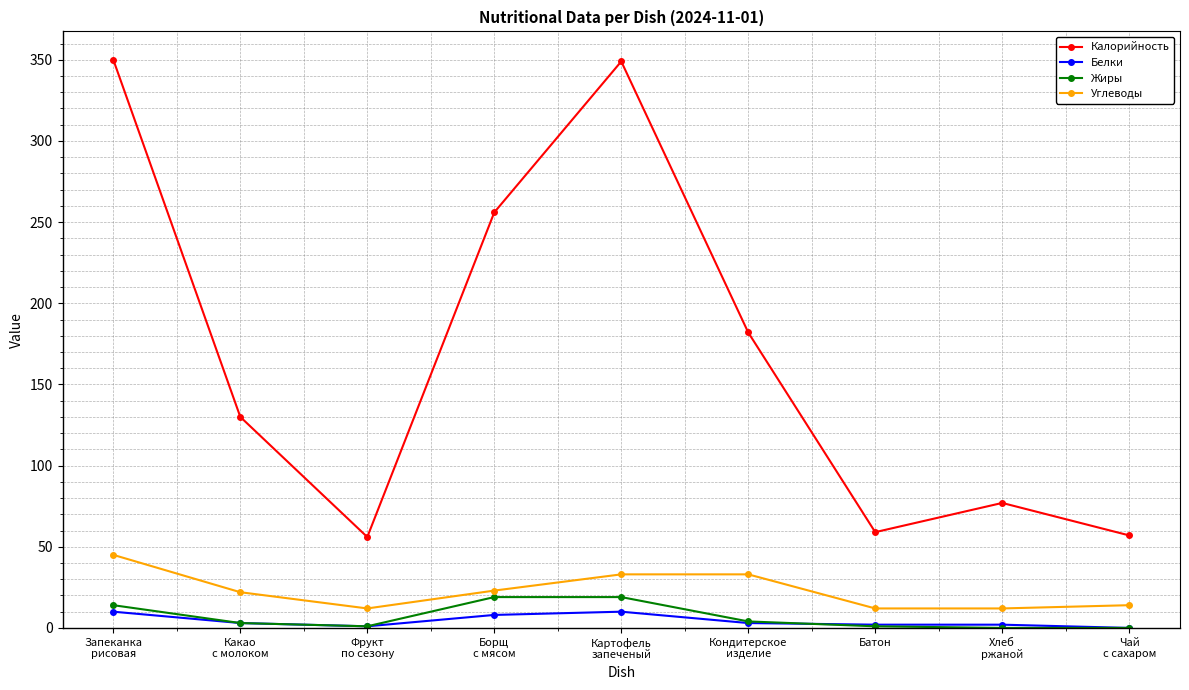

Is it true that Калорийность equals 441 at Борщ
с мясом?

False